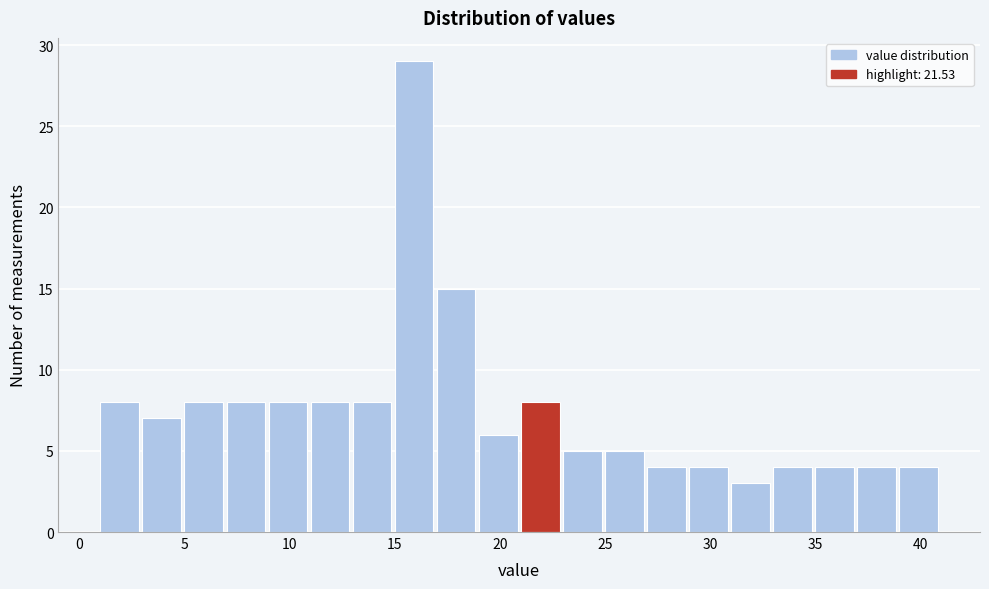

Which range on the x-axis has the tallest bar?

15 to 17